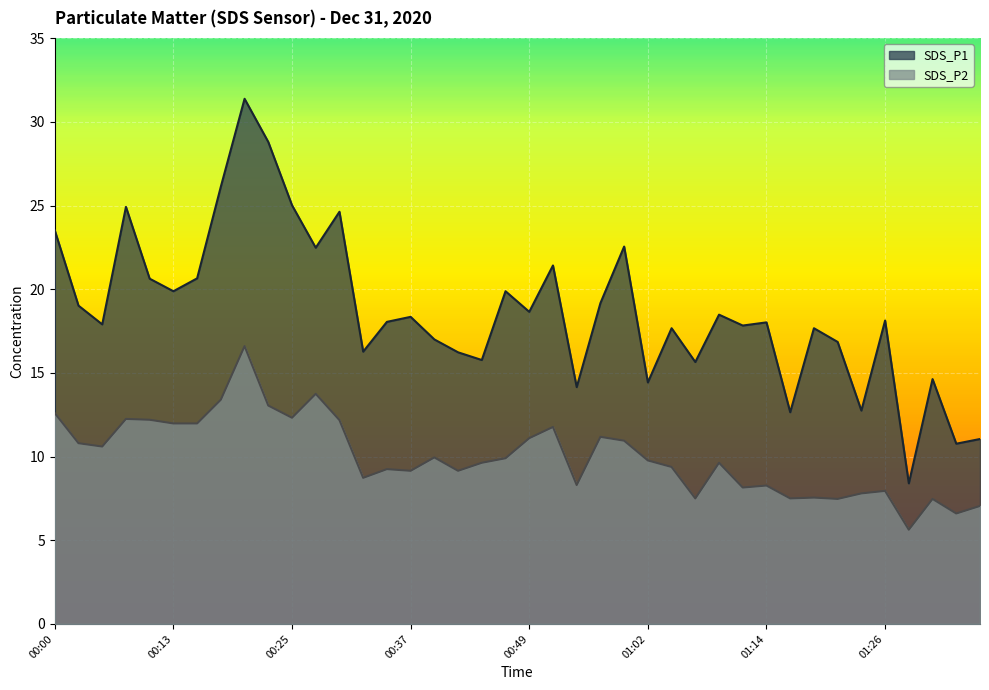

Is it true that SDS_P2 equals 12.2 at 00:10?

True